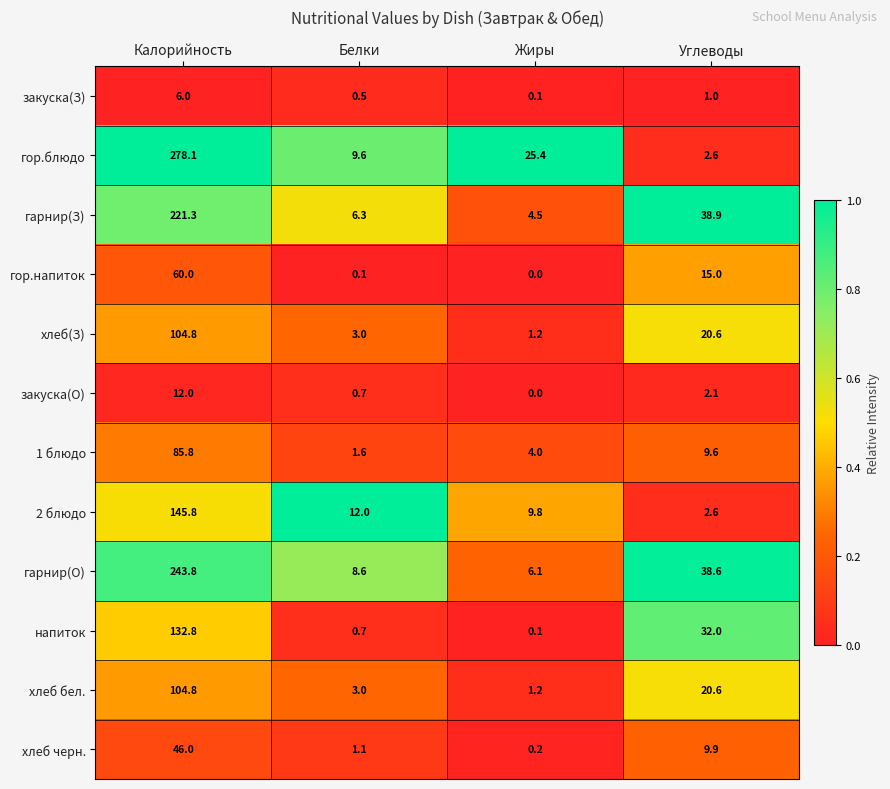

Is the value of 2 блюдо at Белки greater than the value of гарнир(З) at Белки?

Yes